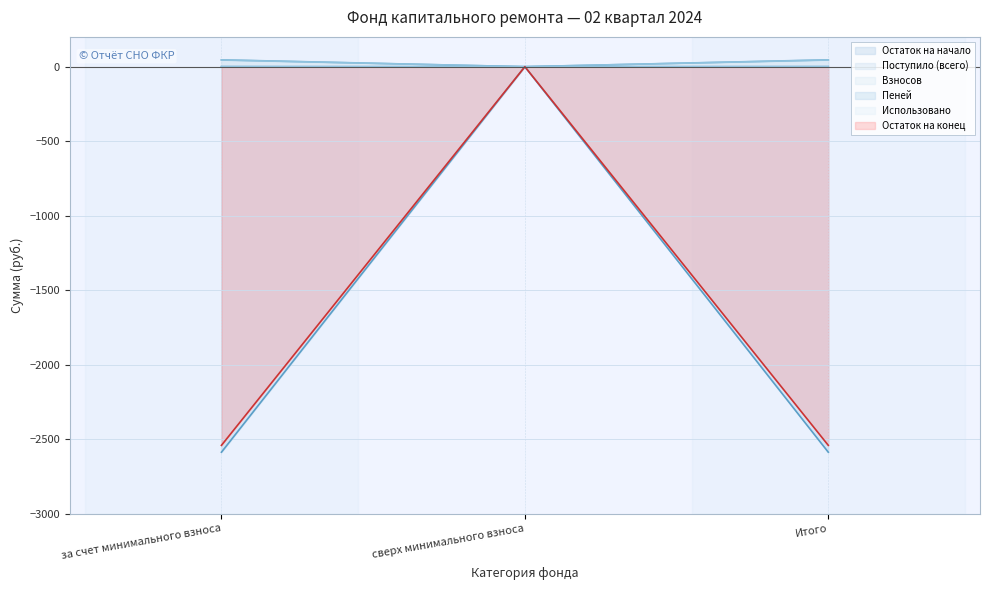

Count the number of categories in the chart.

3